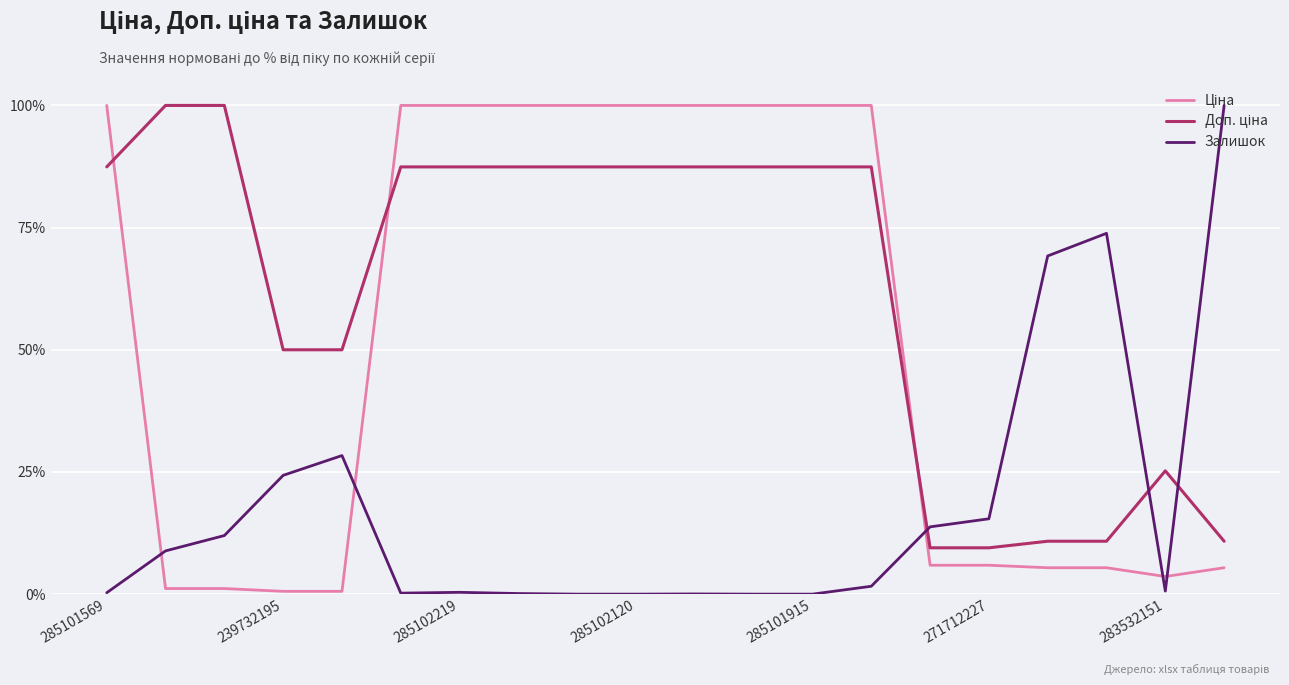

What is the greatest value displayed?

100.0